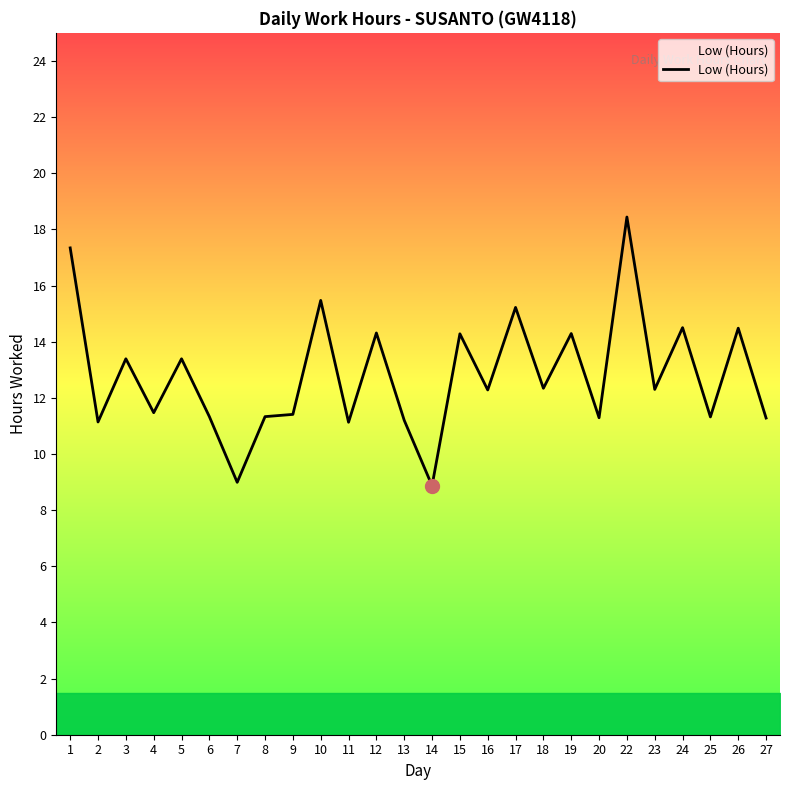

What is the smallest value displayed?

8.9